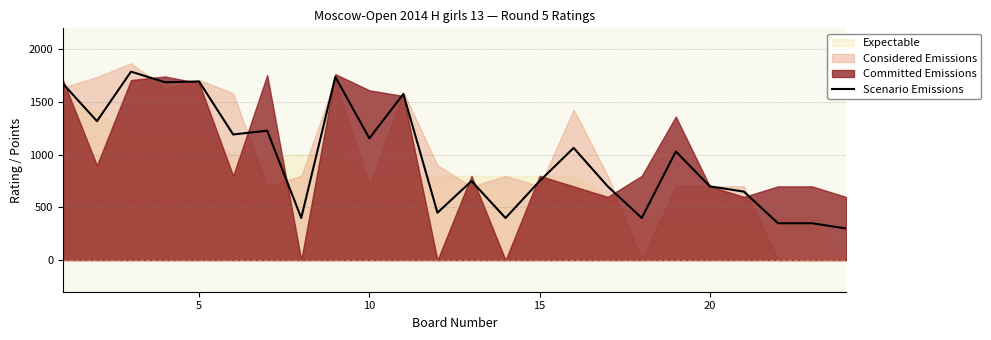

Does the chart have visible grid lines?

Yes